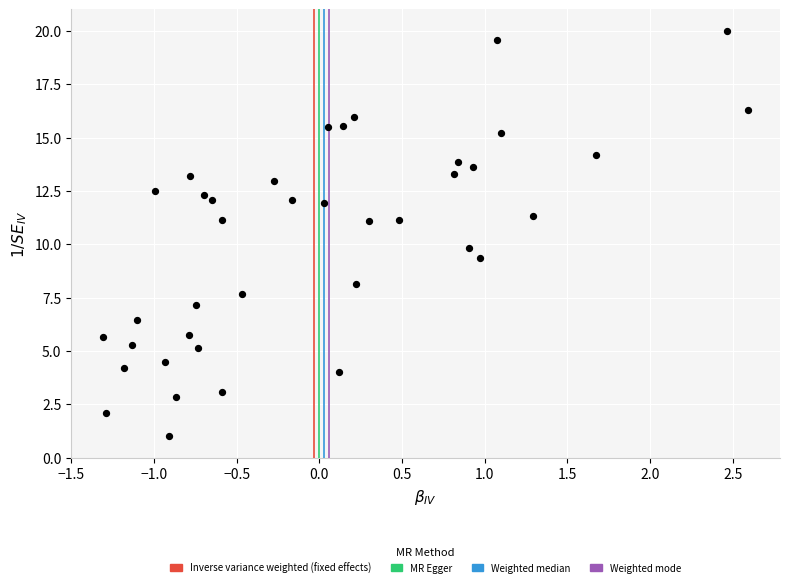

What is the range of X values (max minus min)?

3.9